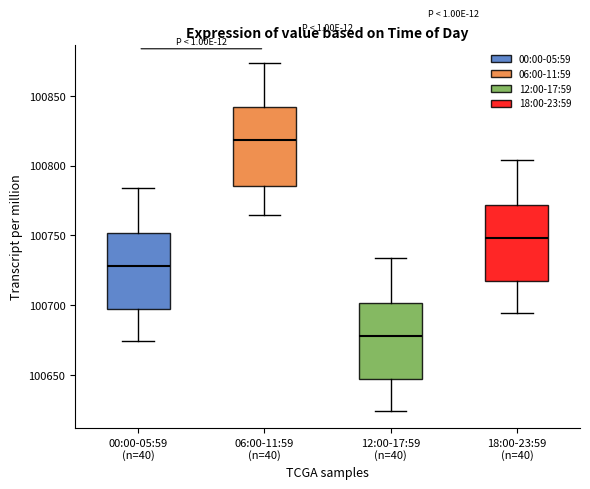

Reading left to right, transcribe this box plot: for each box, give where its median line is, the range the box spans, and where its two whiskers end, as read against the y-axis. The values are not printed on the chart, so give them approximately, as read against the axis.

00:00-05:59 (n=40): median 100730, box 100695 to 100750, whiskers 100675 to 100785
06:00-11:59 (n=40): median 100820, box 100785 to 100840, whiskers 100765 to 100875
12:00-17:59 (n=40): median 100680, box 100645 to 100700, whiskers 100625 to 100735
18:00-23:59 (n=40): median 100750, box 100715 to 100770, whiskers 100695 to 100805